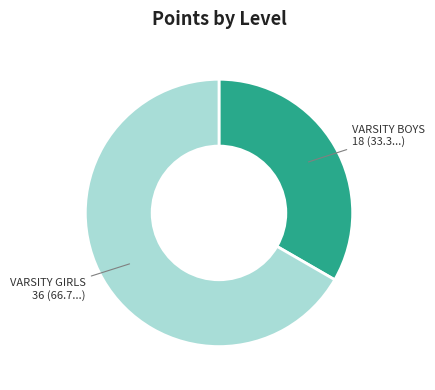

Which slice is the largest?

VARSITY GIRLS